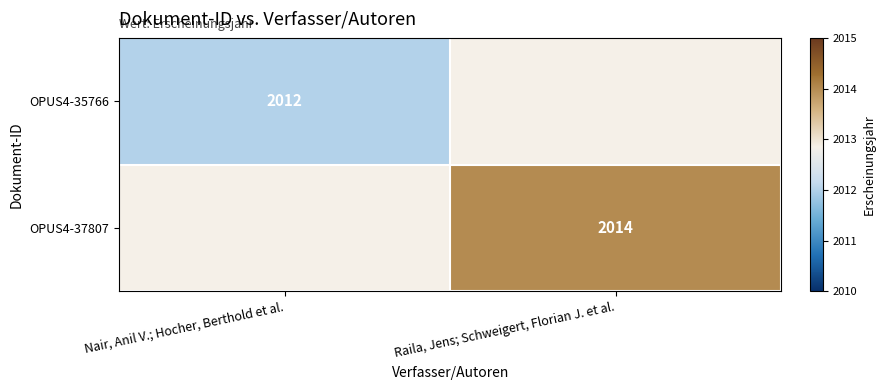

Is it true that OPUS4-35766 equals 444 at Nair, Anil V.; Hocher, Berthold et al.?

False